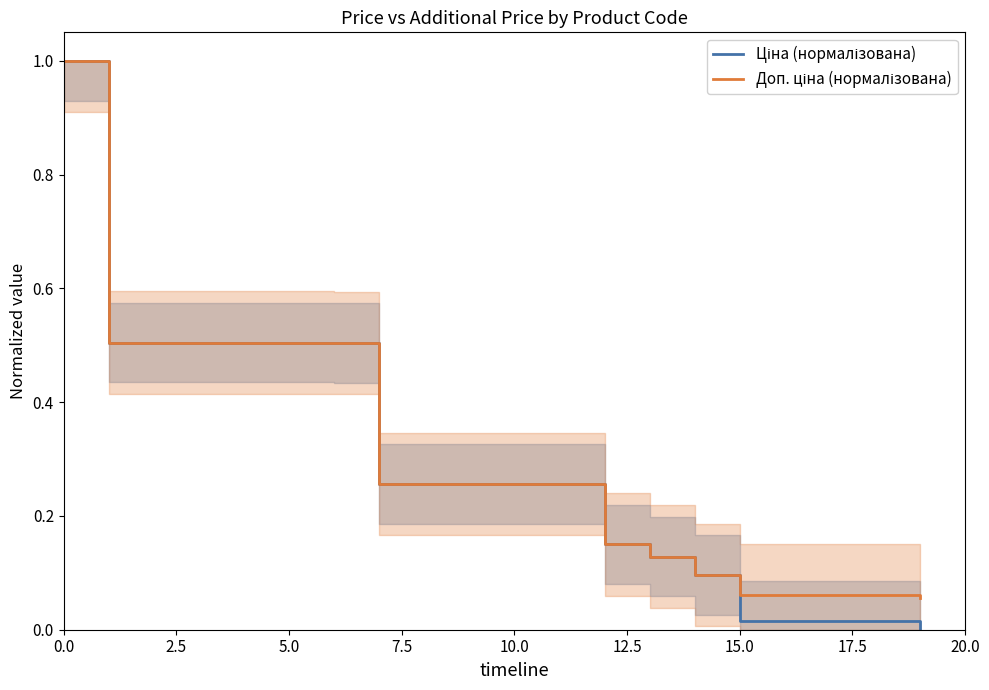

Rank the series by their average value, from lowest to highest.

Ціна (нормалізована), Доп. ціна (нормалізована)